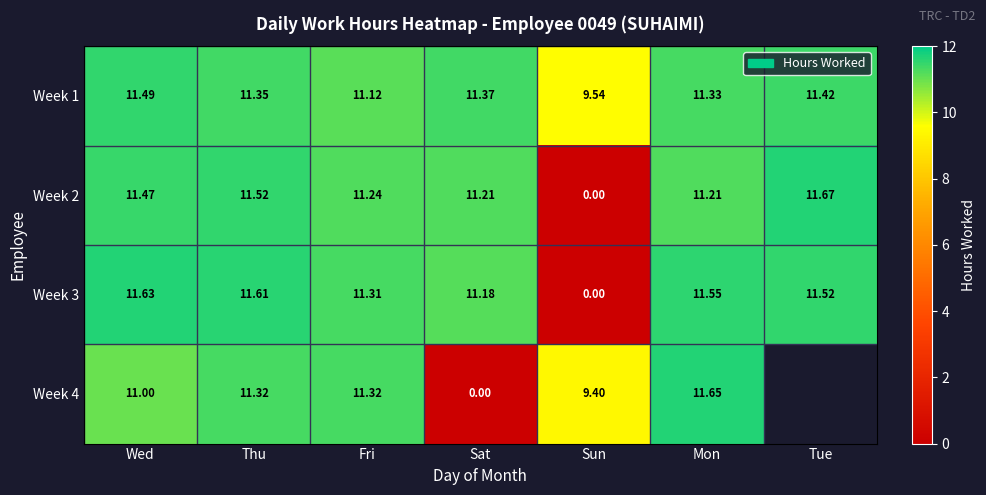

Rank the categories by Week 1 value from lowest to highest.

Sun, Fri, Mon, Thu, Sat, Tue, Wed